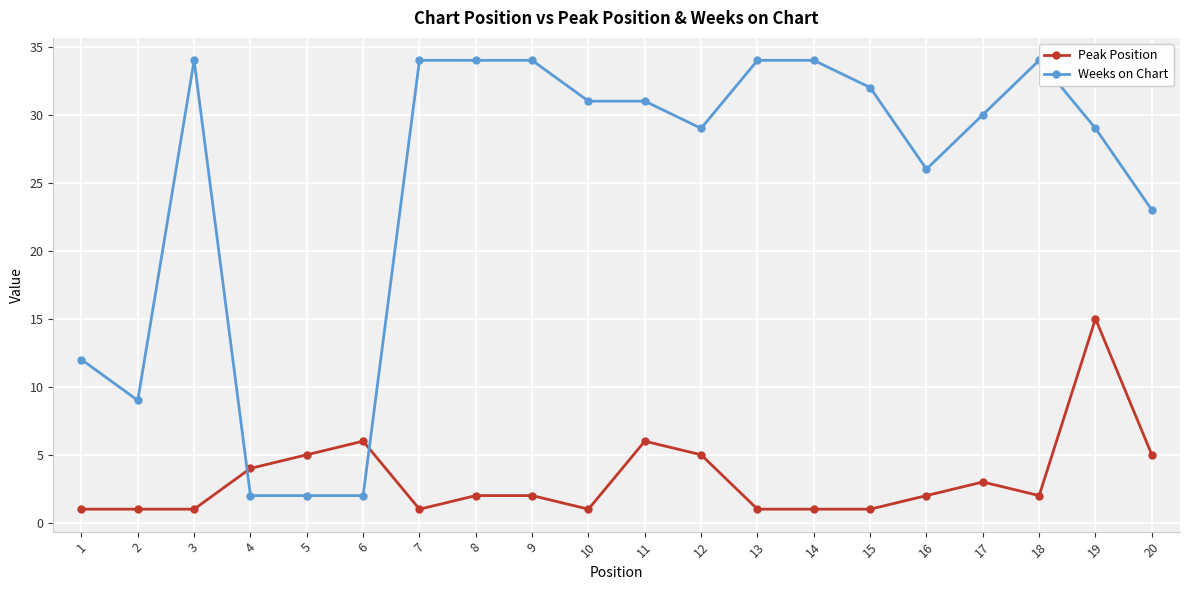

What is the approximate value of Peak Position at 3?

1